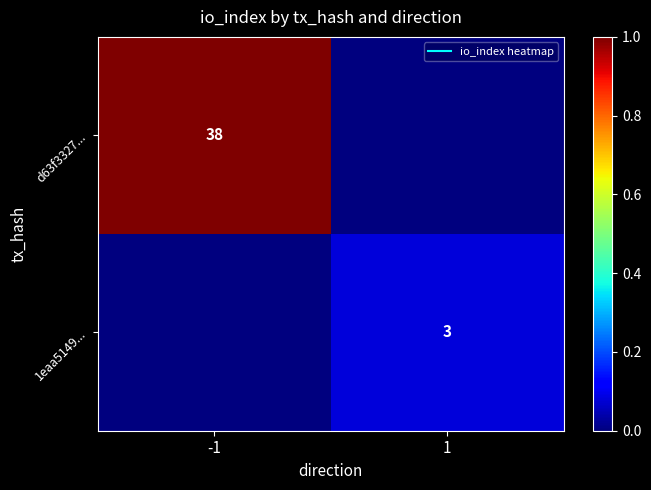

At 1, list the series in order from largest to smallest.

1eaa5149..., d63f3327...